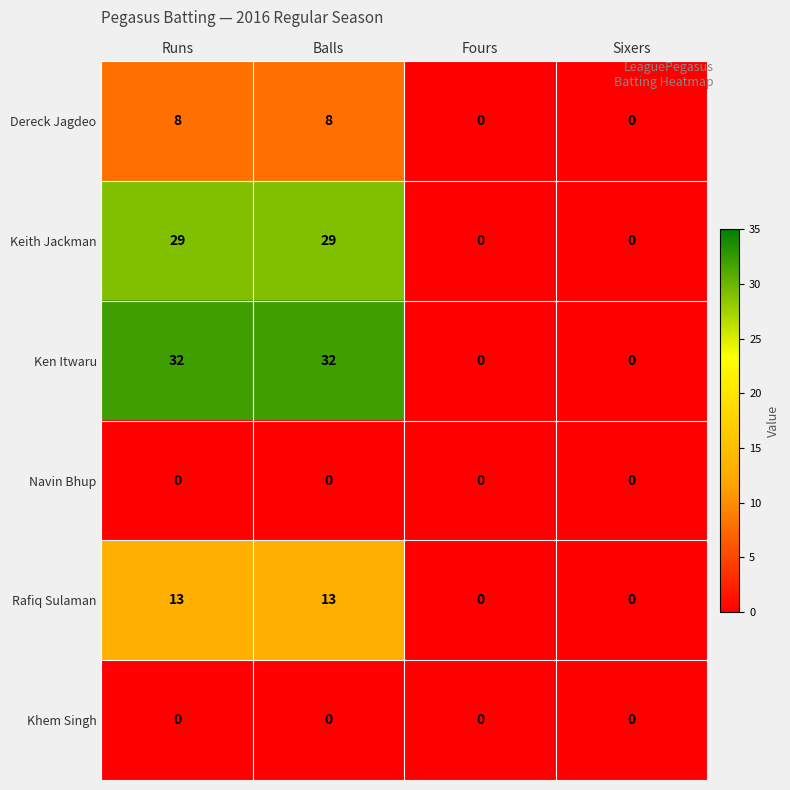

The value of Rafiq Sulaman at Sixers is 6. True or false?

False